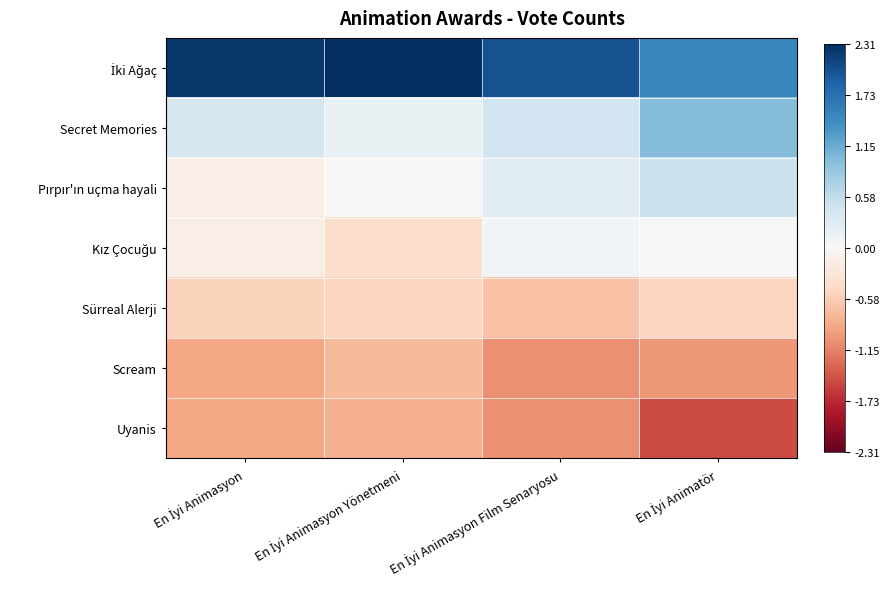

How many categories are shown in the chart?

4